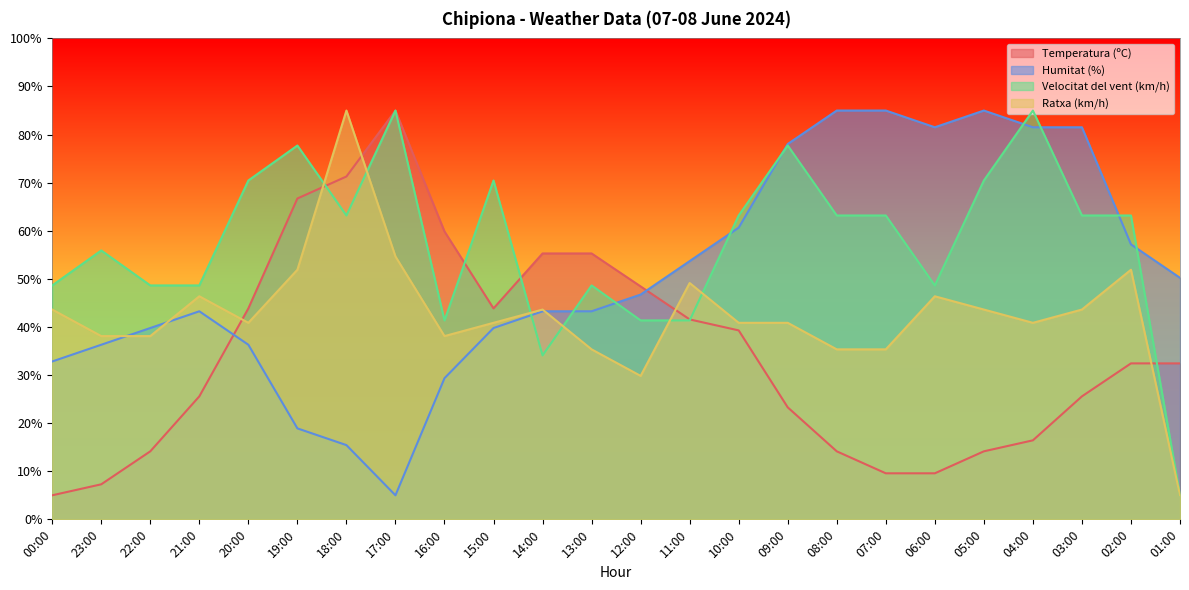

Where is the first local maximum for Ratxa (km/h)?

21:00